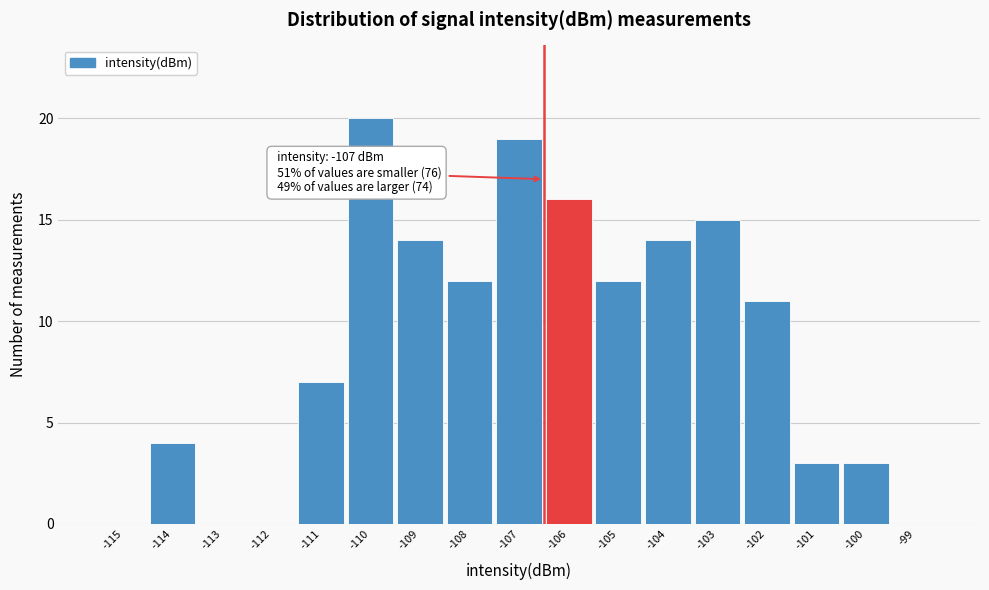

Reading left to right, transcribe all the data shown in this chart.

-115=0	-114=4	-113=0	-112=0	-111=7	-110=20	-109=14	-108=12	-107=19	-106=16	-105=12	-104=14	-103=15	-102=11	-101=3	-100=3	-99=0